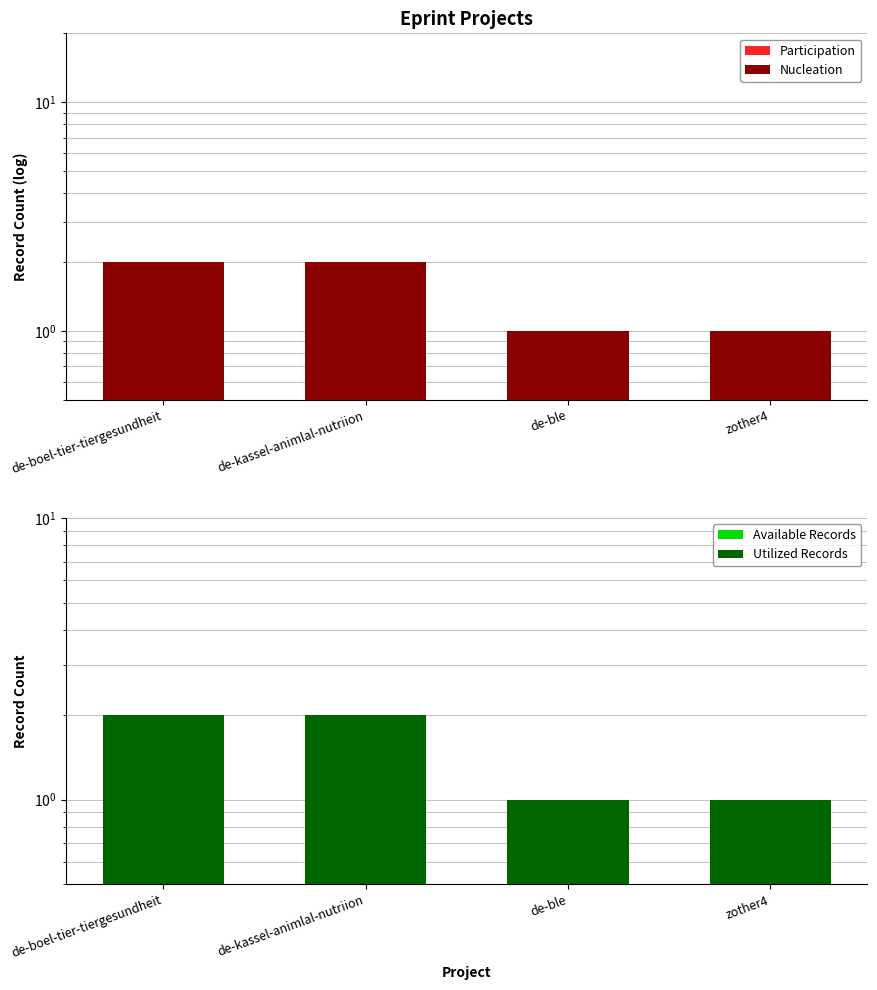

Is it true that Utilized Records equals 1 at de-boel-tier-tiergesundheit?

False